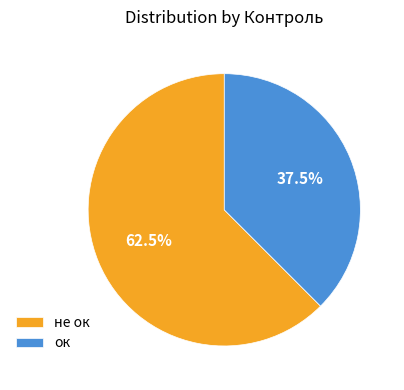

Which category has the smallest portion of the pie?

ок